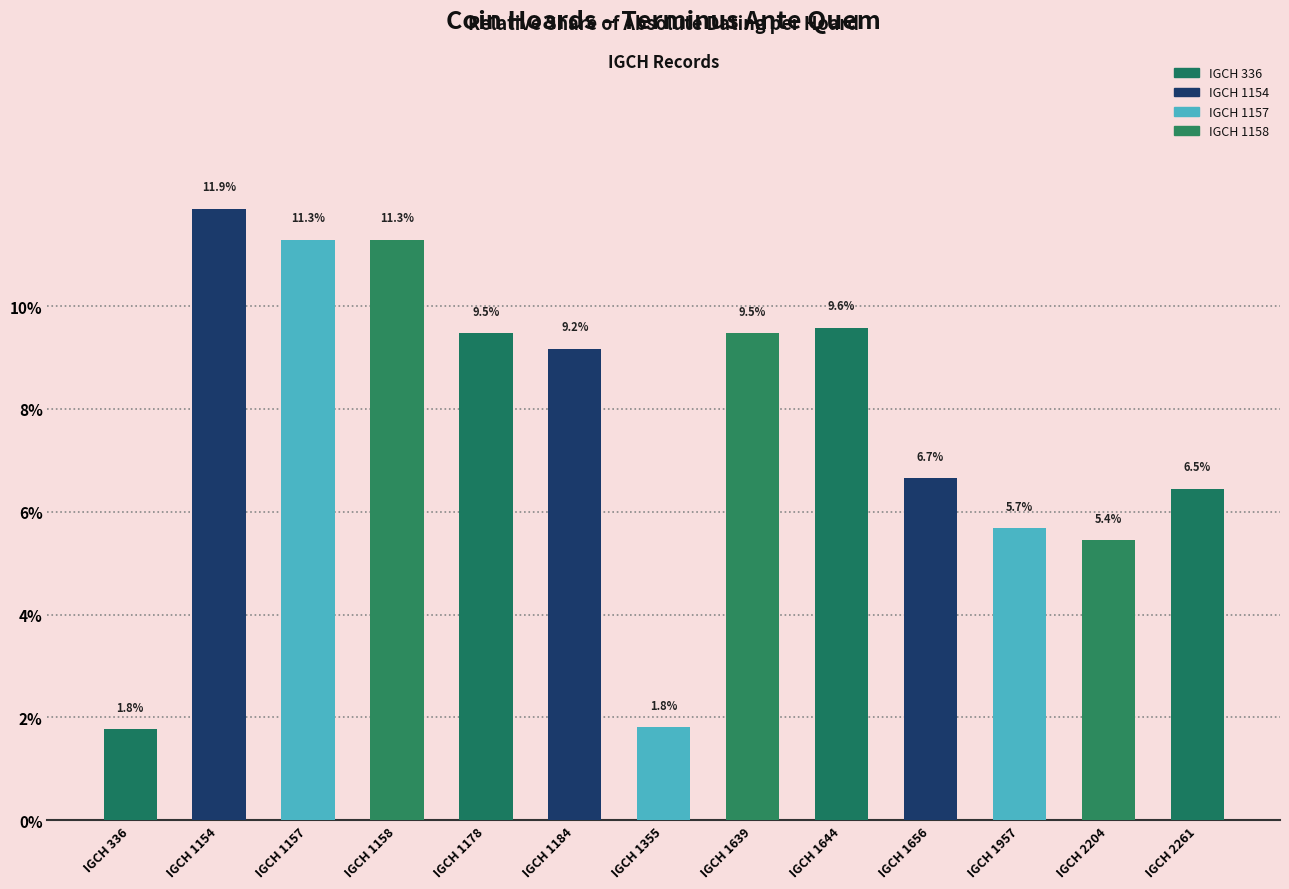

What is the change in value from IGCH 1158 to IGCH 2204?

-5.8